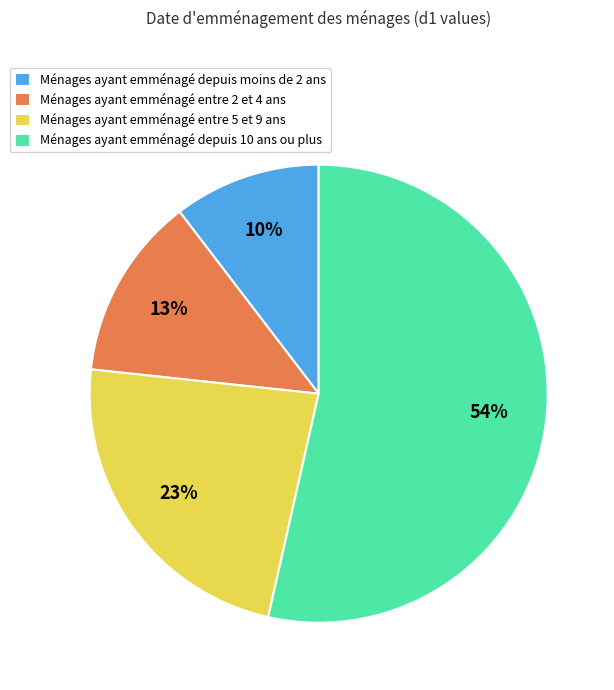

To the nearest percent, what is the average slice percentage?

25%